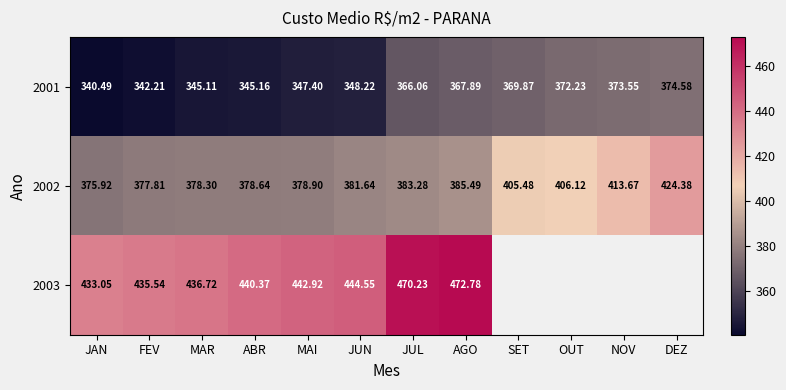

What is the total value across all series at JAN?

1149.5